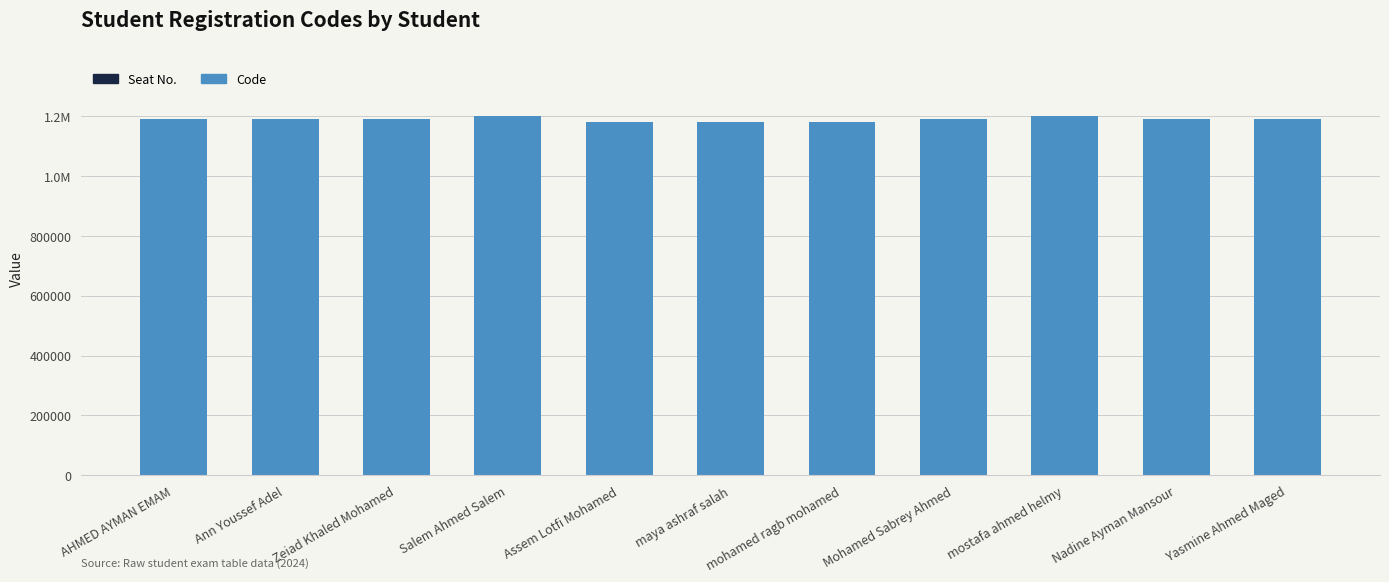

Are the bars horizontal?

No